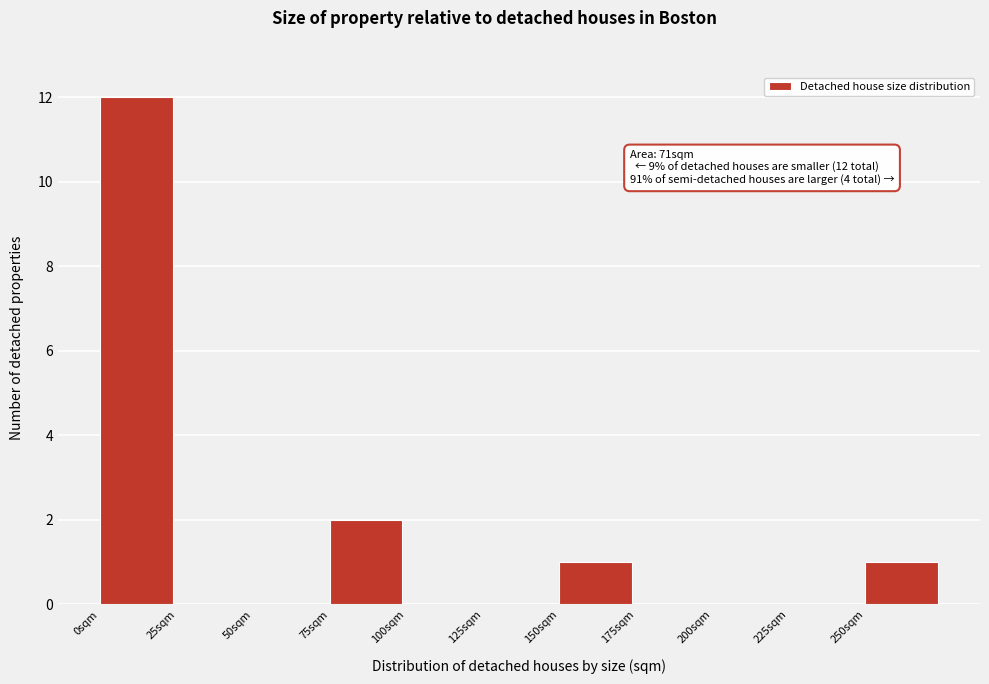

Over which range of the x-axis is the bar tallest?

0 to 25